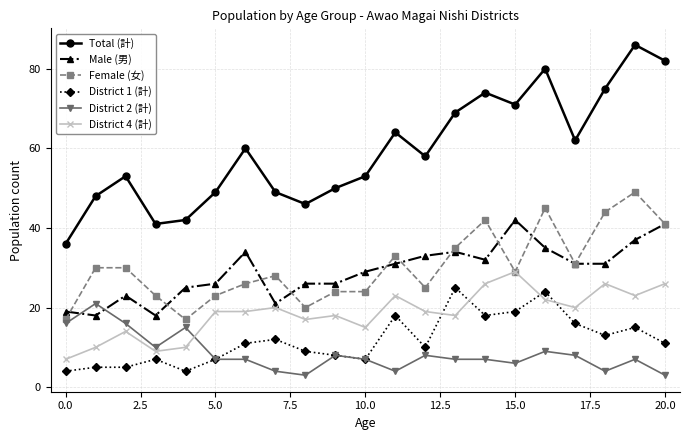

True or false: Total (計) and District 1 (計) intersect in this chart.

False